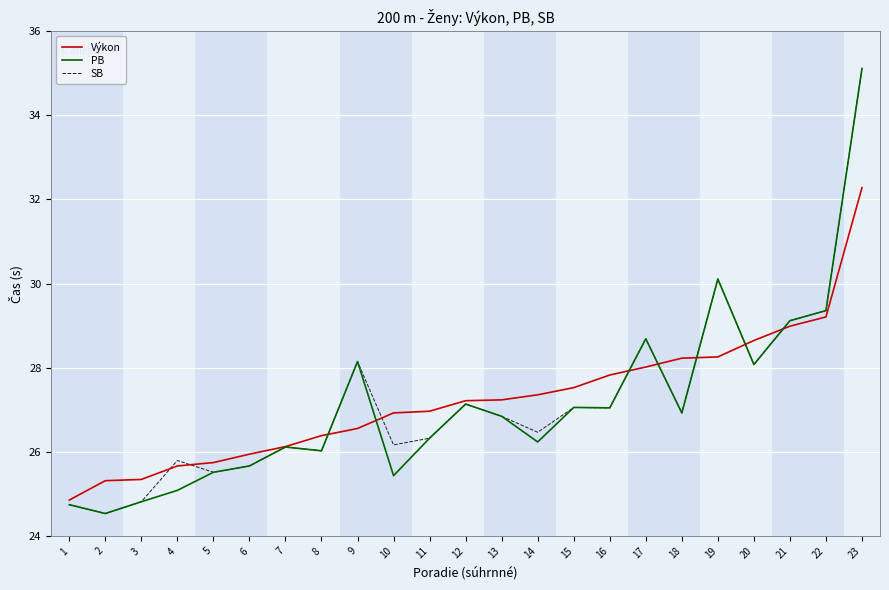

Between 10 and 22, which series saw the biggest shift?

PB